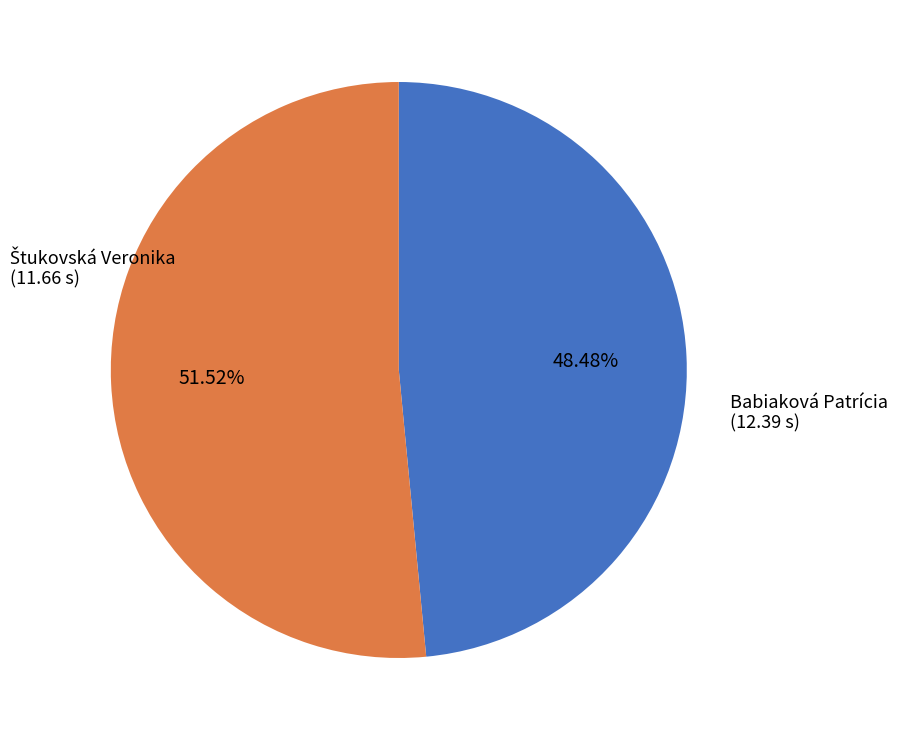

Is there a majority slice in this chart?

Yes